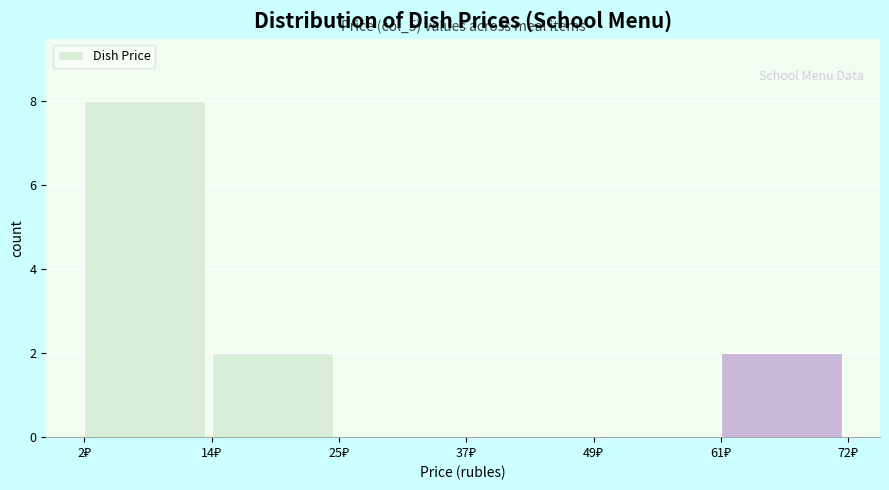

Over which range of the x-axis is the bar tallest?

2 to 14